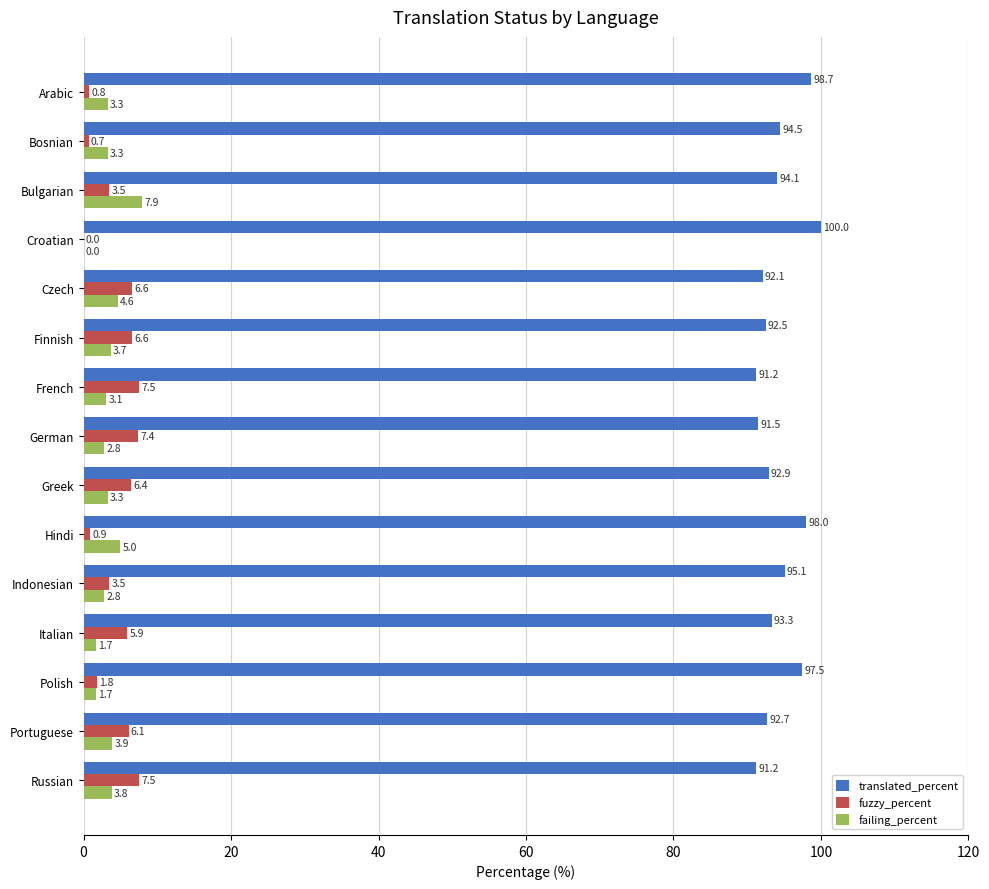

Which category has the highest value across all series?

Croatian